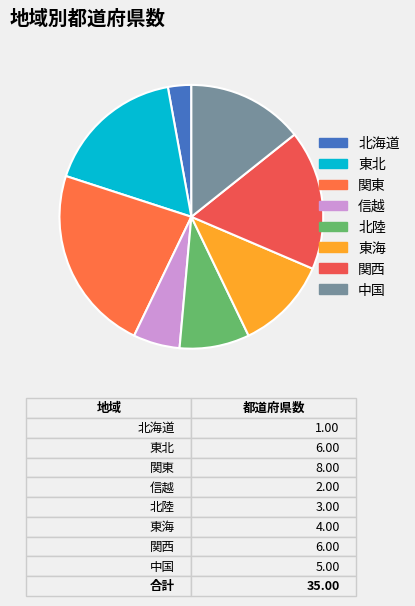

True or false: 北海道 accounts for 3% of the total.

True